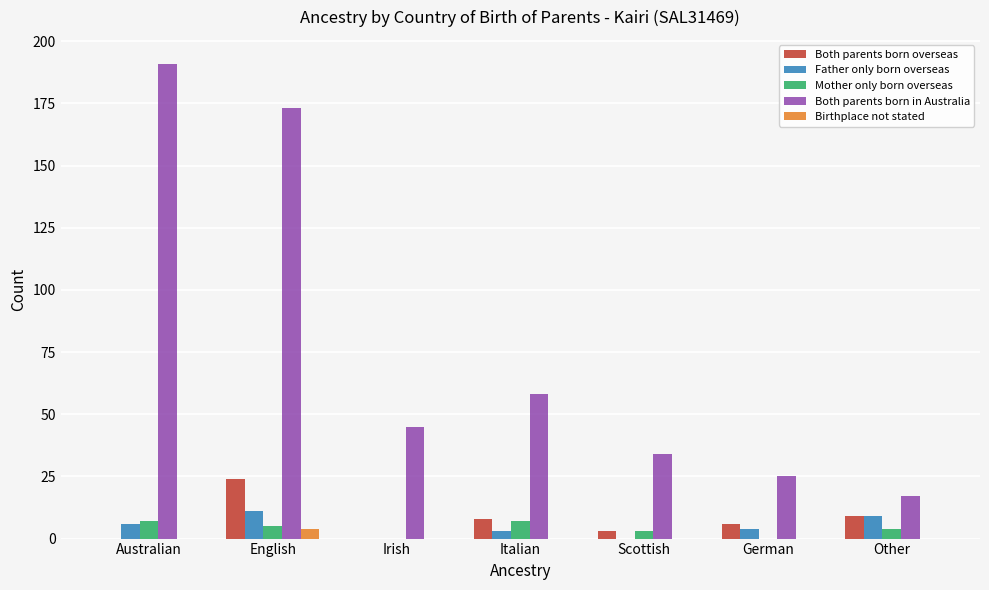

The value of Both parents born overseas at Irish is -12. True or false?

False